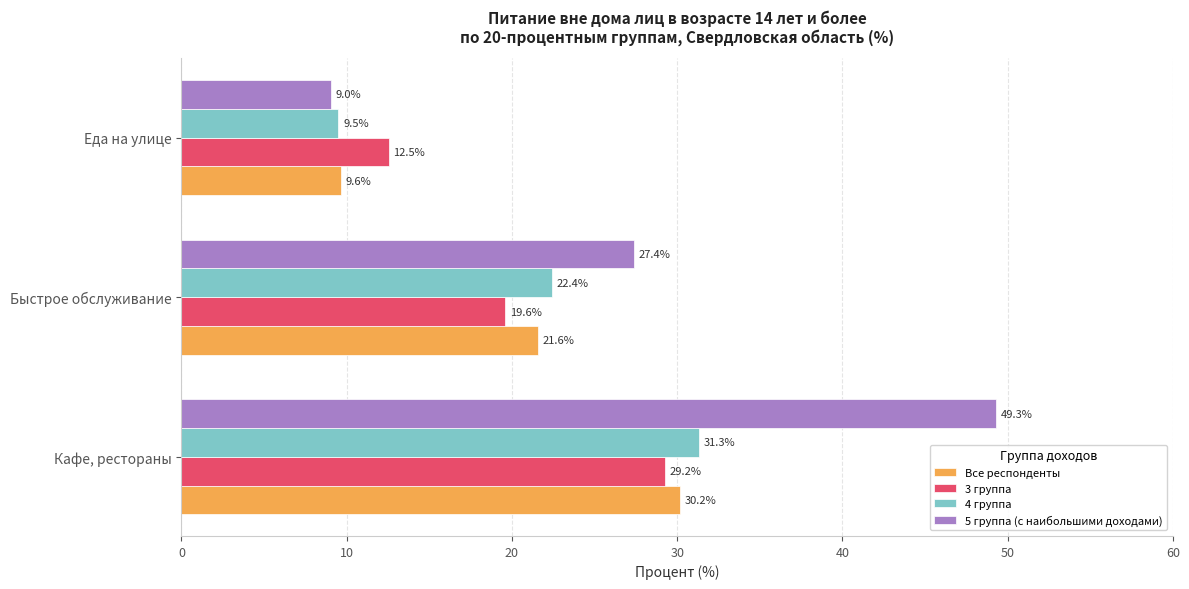

At which label is 5 группа (с наибольшими доходами) closest to 29?

Быстрое обслуживание